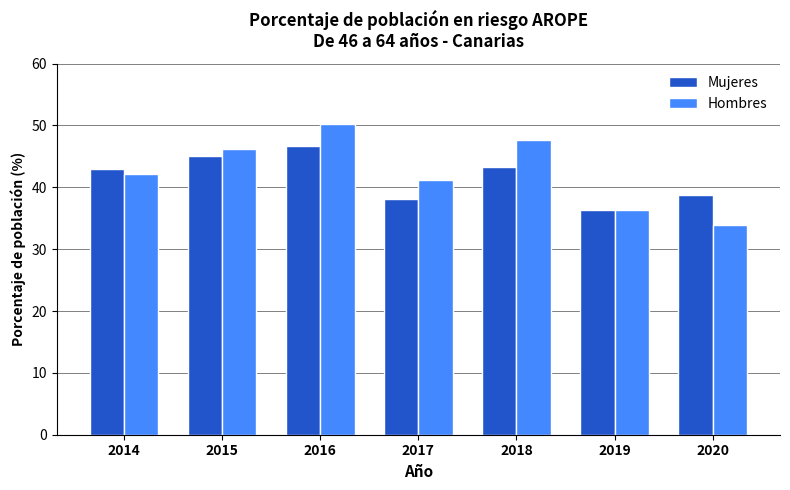

At which label does Mujeres reach its peak?

2016